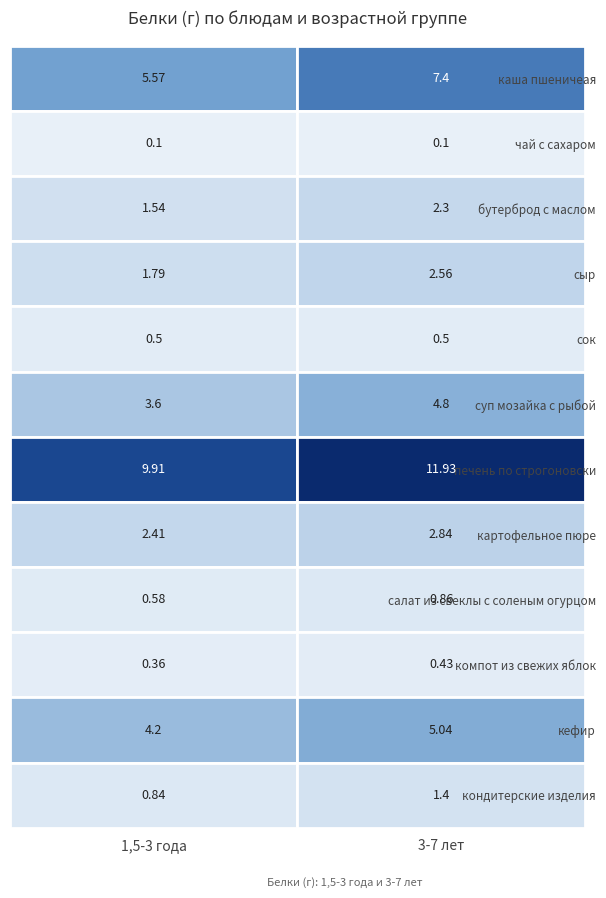

What is the highest value of the чай с сахаром series?

0.1